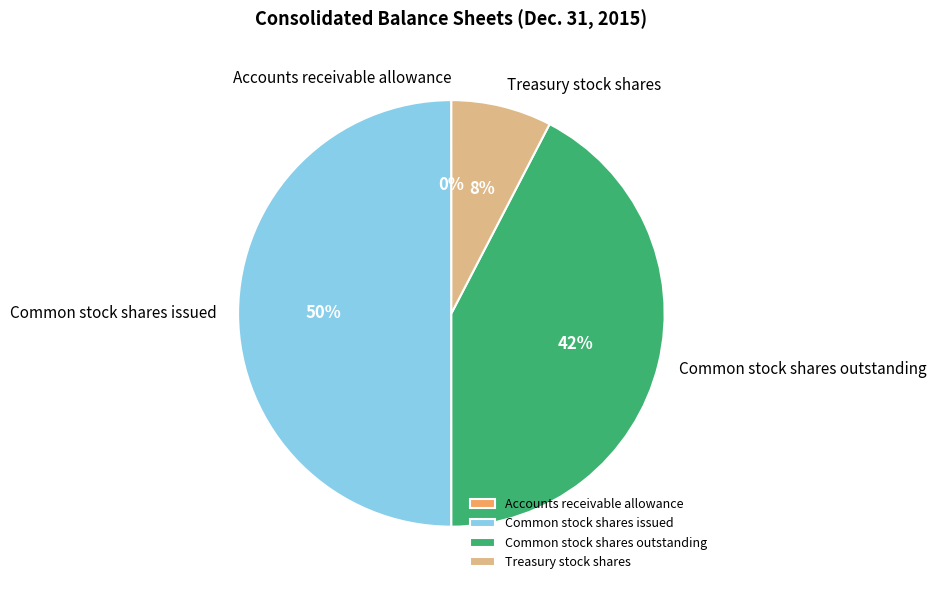

True or false: Common stock shares outstanding accounts for 50% of the total.

False